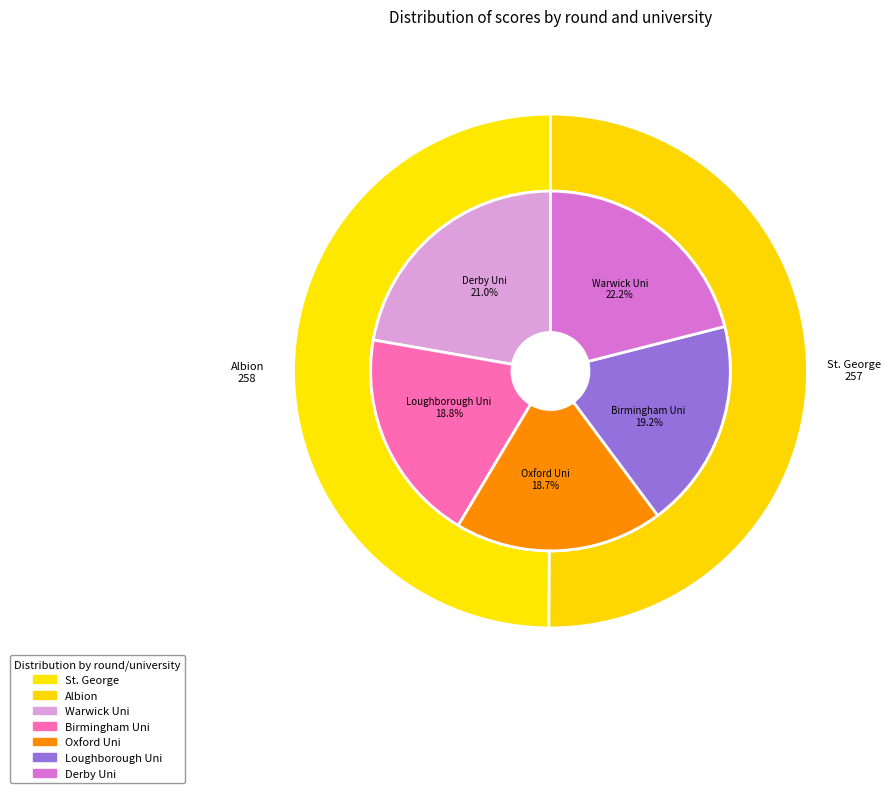

The Albion slice represents 27% of the pie. True or false?

False